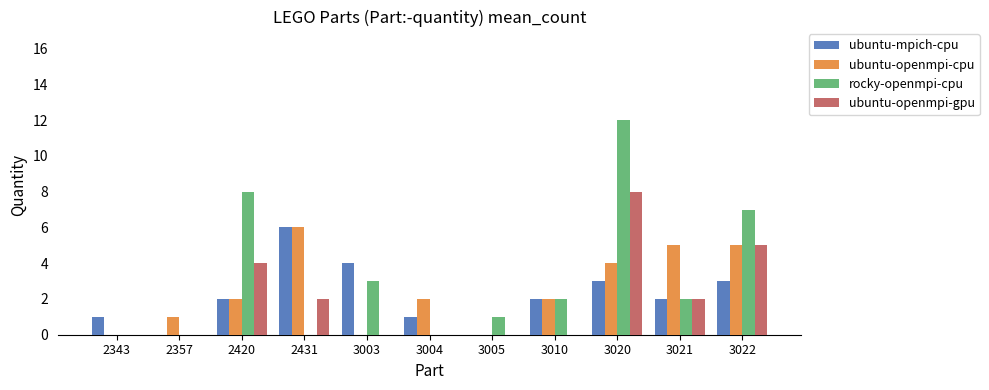

Is it true that ubuntu-openmpi-gpu equals 3 at 3022?

False